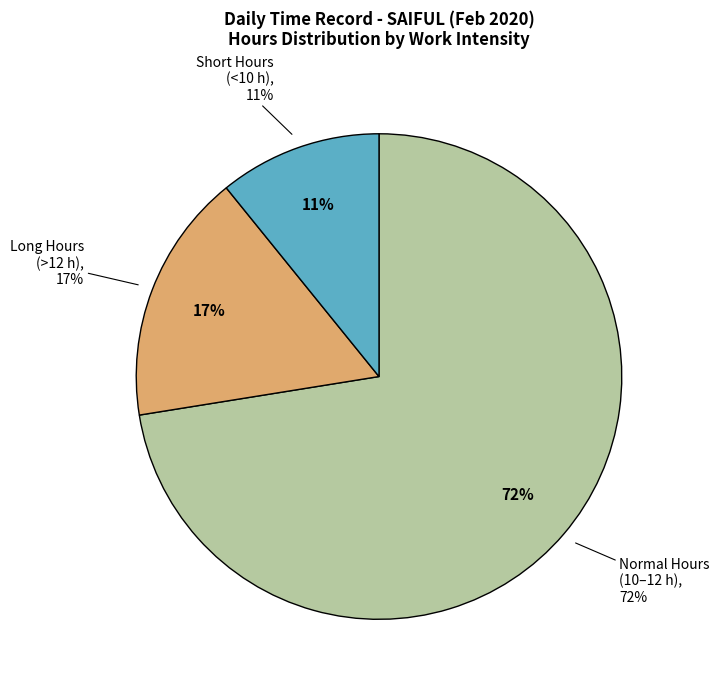

The Day 1 slice represents 1% of the pie. True or false?

False